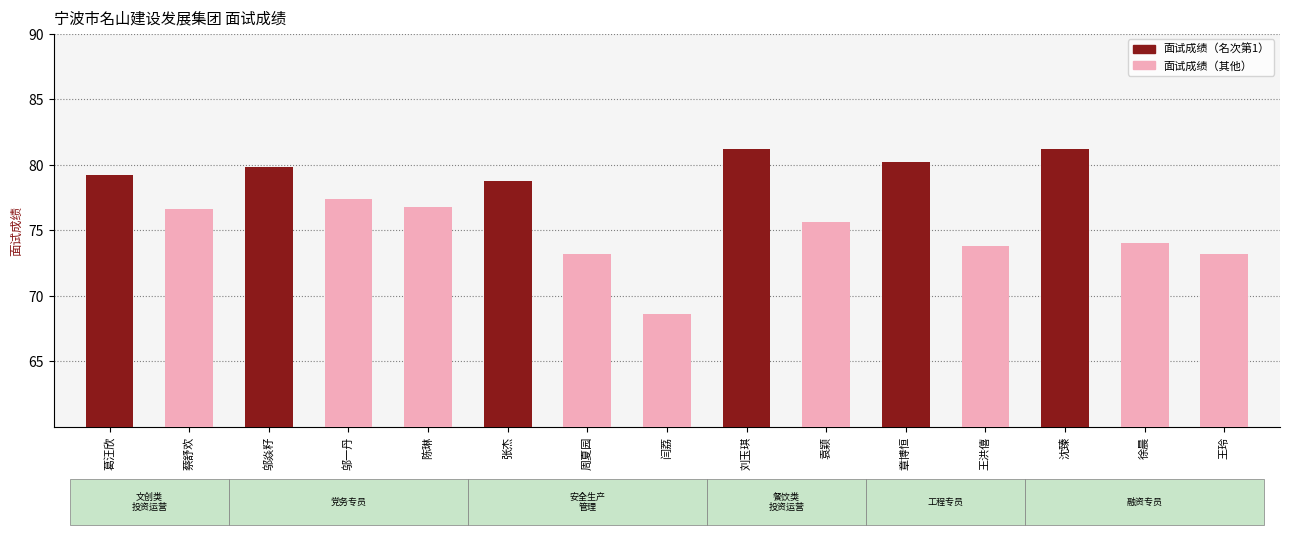

What position from the right is 邬焱籽?

13